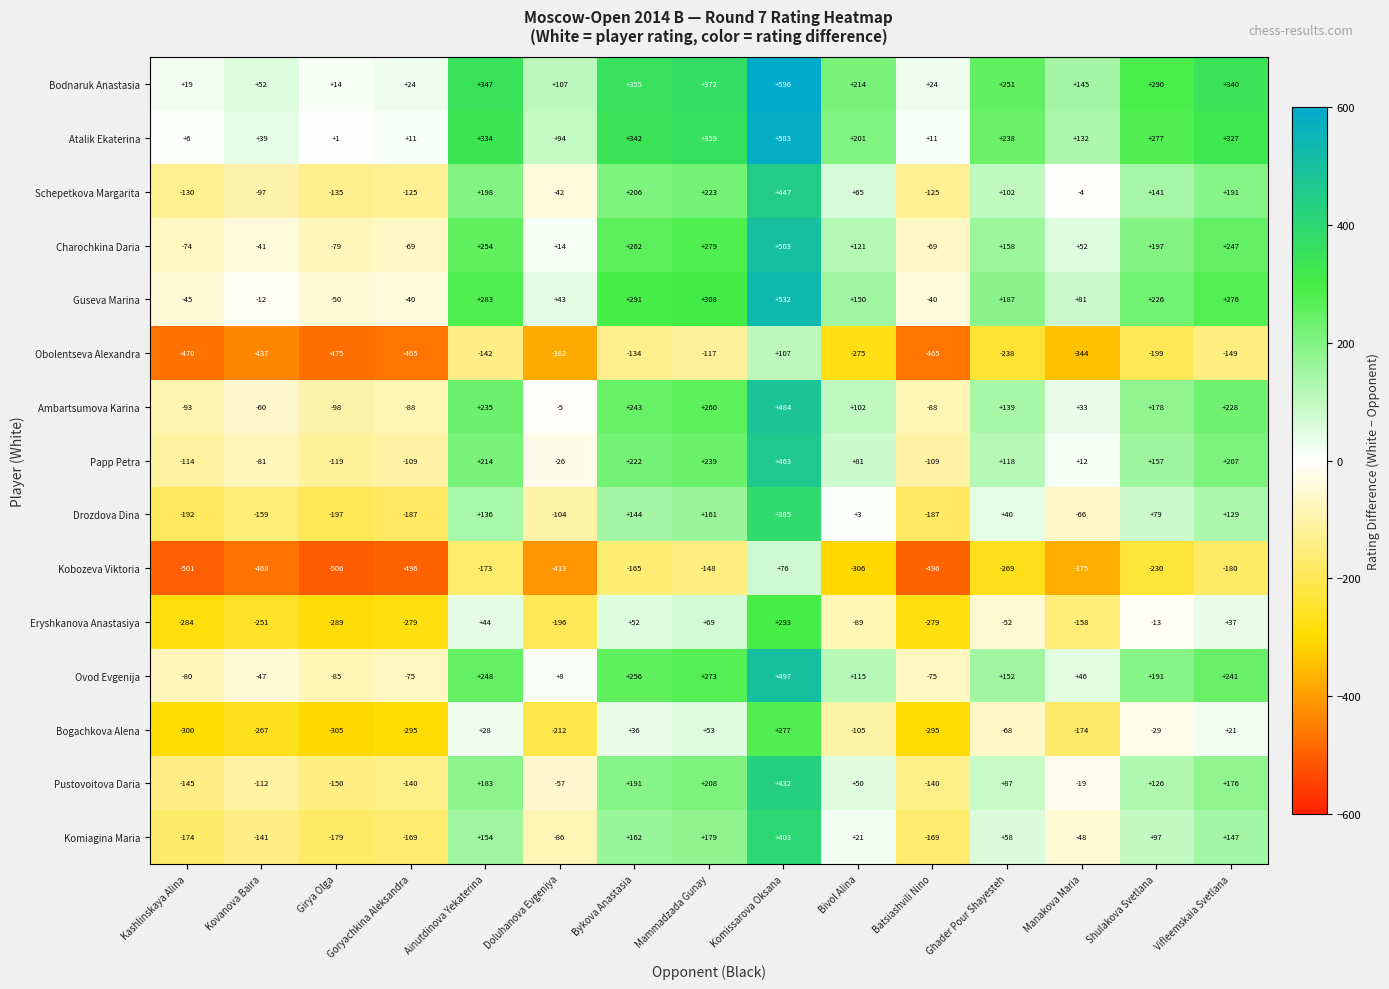

Count the number of data series in this chart.

15